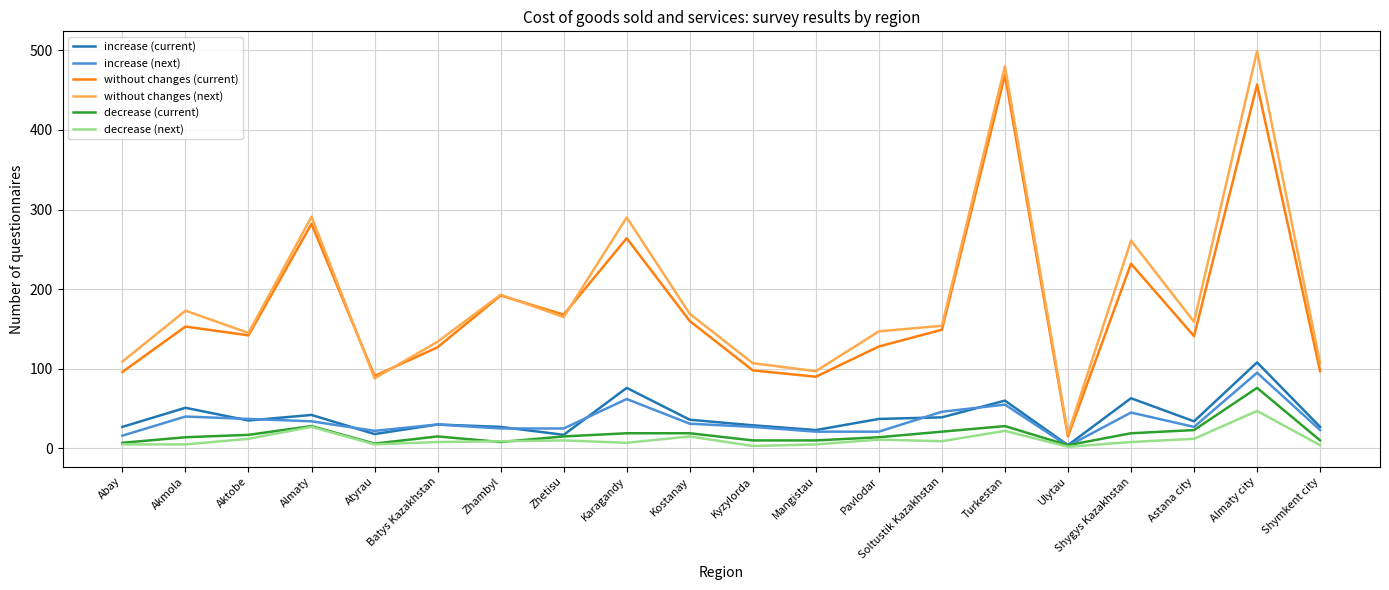

The value of increase (current) at Karagandy is 136. True or false?

False